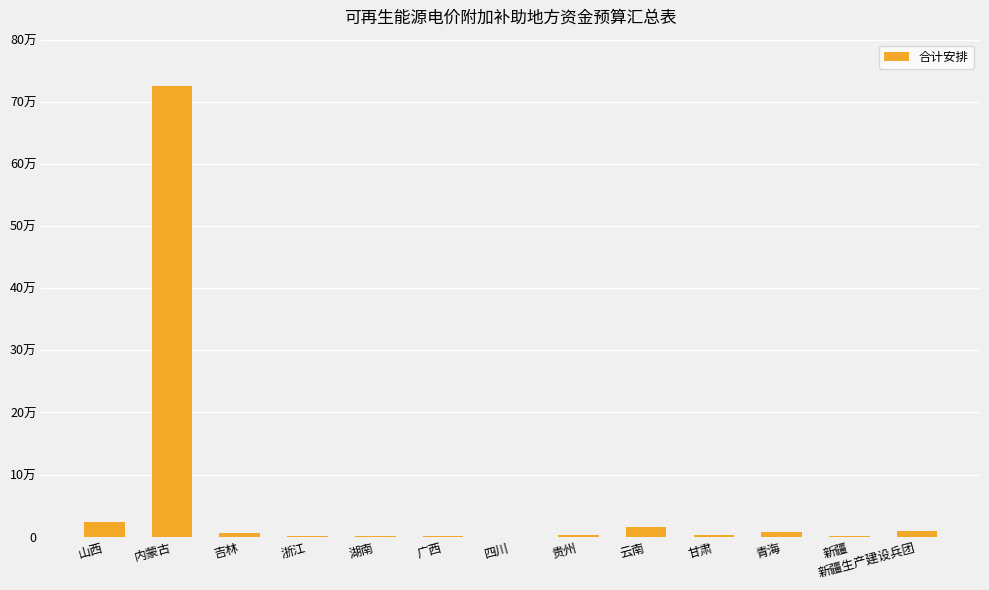

Are the bars horizontal?

No